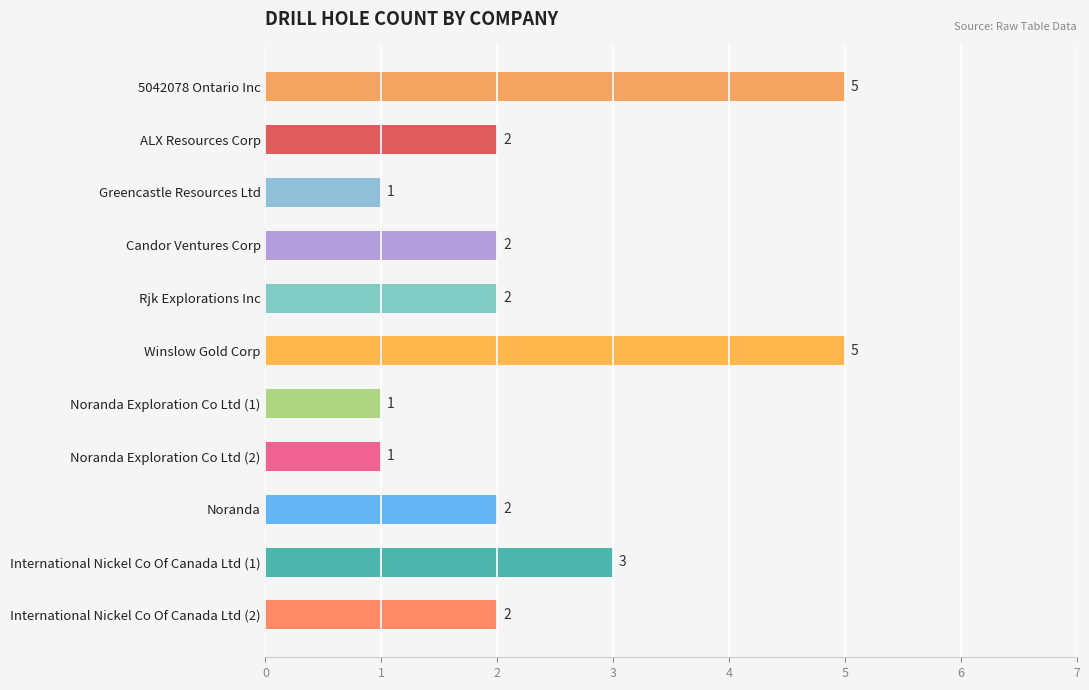

How many series are shown in this chart?

1